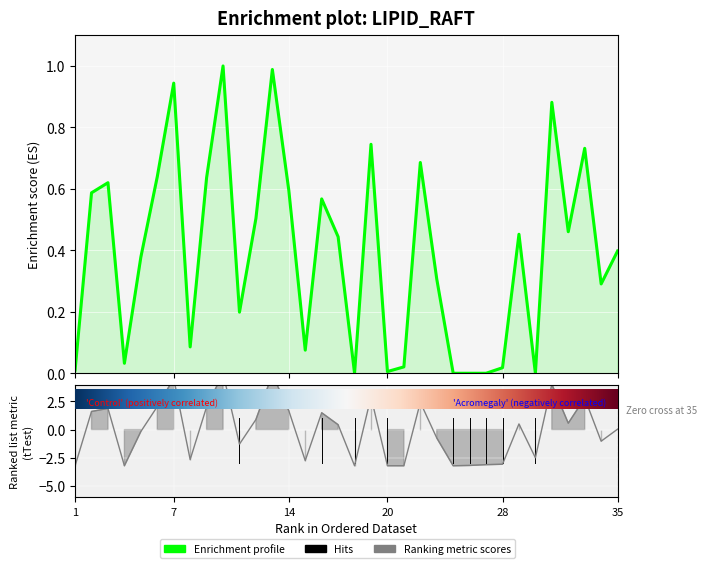

Which series ends up on top after the final intersection of Enrichment profile and Ranking metric scores?

Enrichment profile